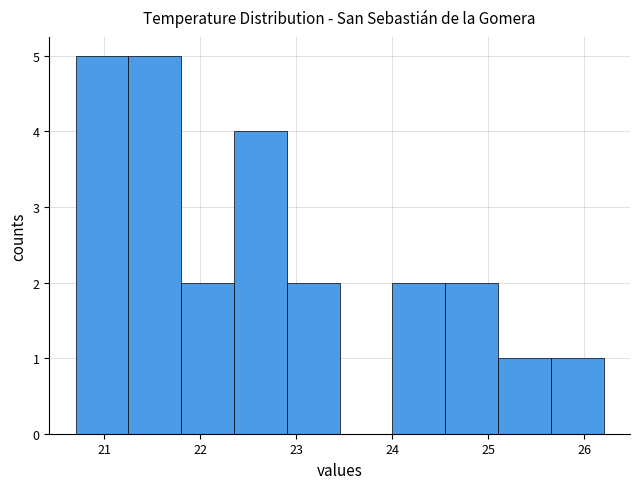

What is the height of the bar covering 24.55 to 25.10 on the x-axis? Neither the bar edges nor the heights are printed on the chart, so give them approximately, as read against the axes.

2